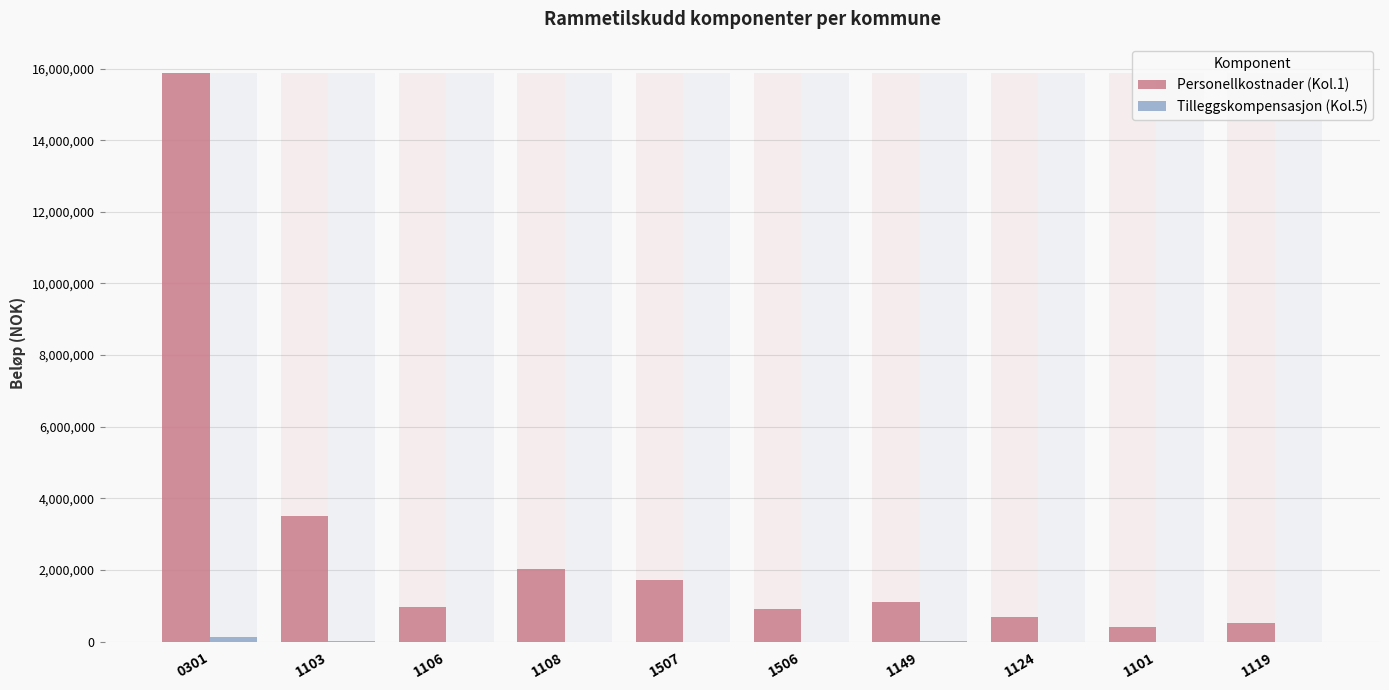

What is the value of the Personellkostnader (Kol.1) bar at the 1st from the left?

15878730.0